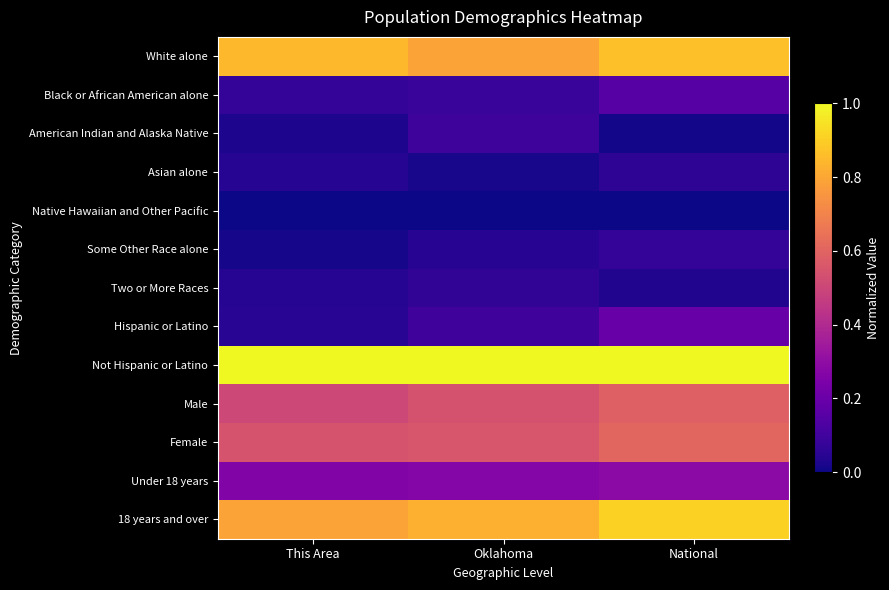

What is the difference between the highest and lowest values at Oklahoma?

1.0